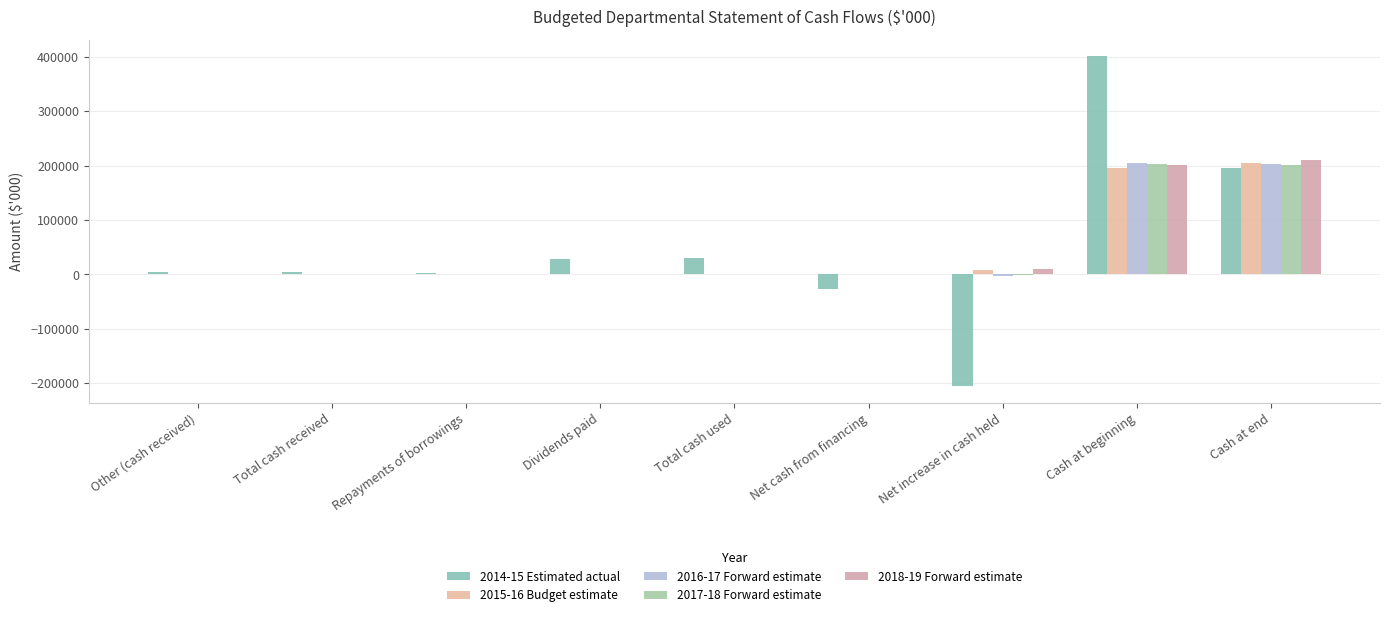

Does the chart contain stacked bars?

No